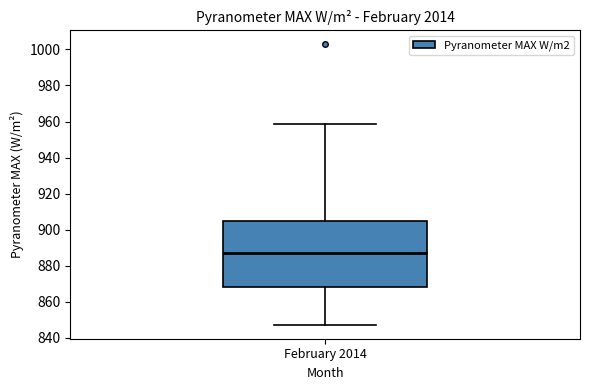

Read this box plot against the y-axis: the position of the median line, the range covered by the box, and the ends of both whiskers. The values are not printed on the chart, so give them approximately, as read against the axis.

median 888, box 868 to 904, whiskers 848 to 958